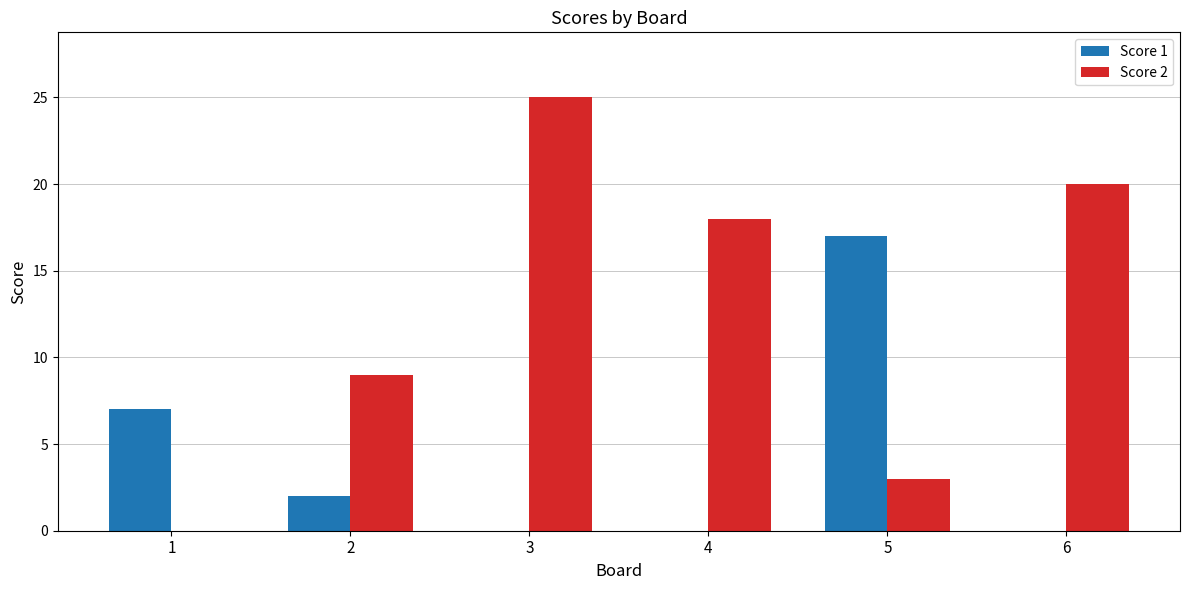

Count the number of data series in this chart.

2